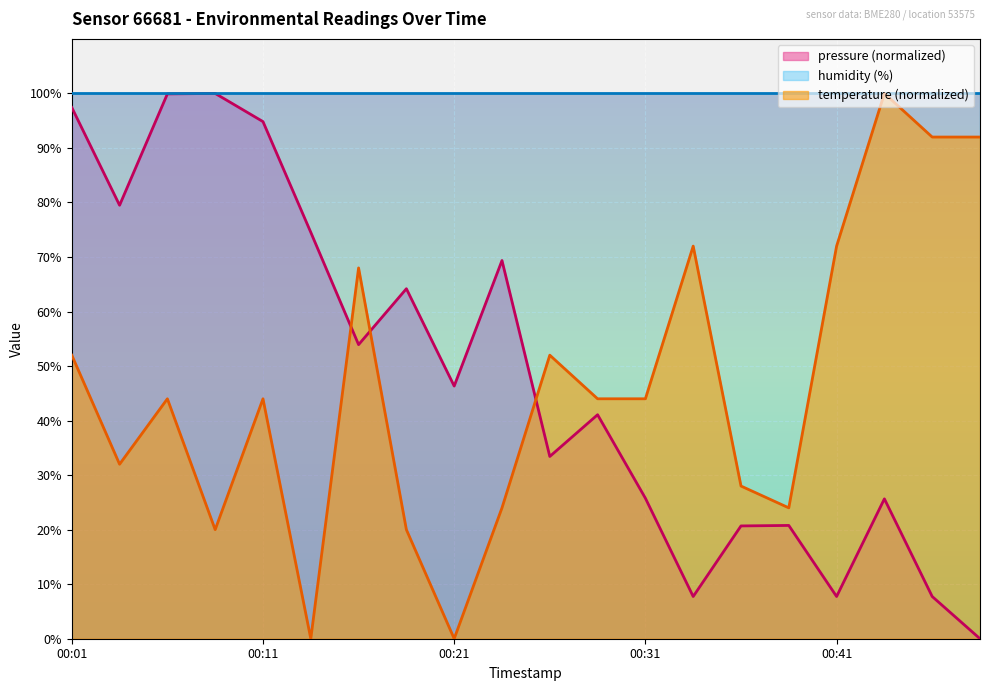

Does the chart display data point markers on the line(s)?

No